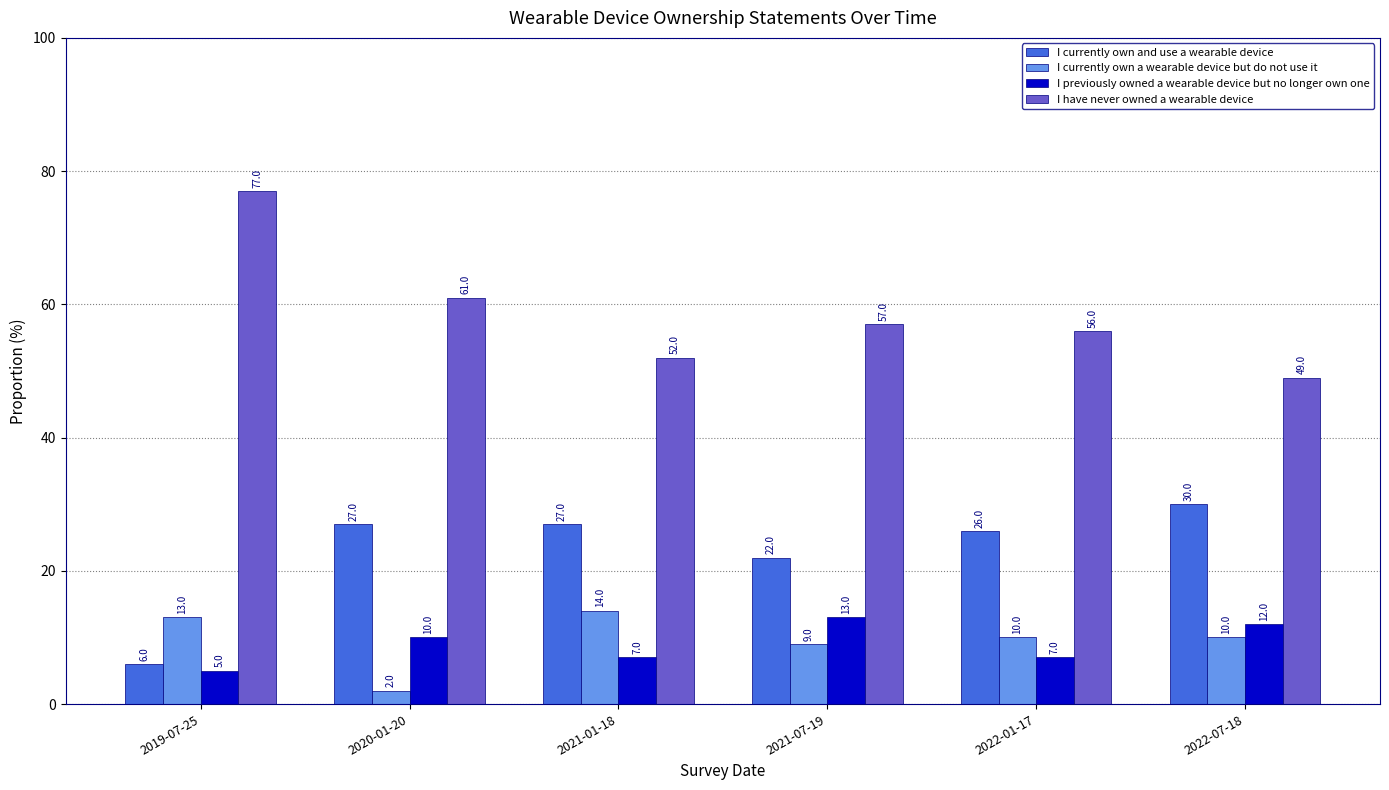

What is the difference between the I previously owned a wearable device but no longer own one values at 2022-07-18 and 2019-07-25?

7.0